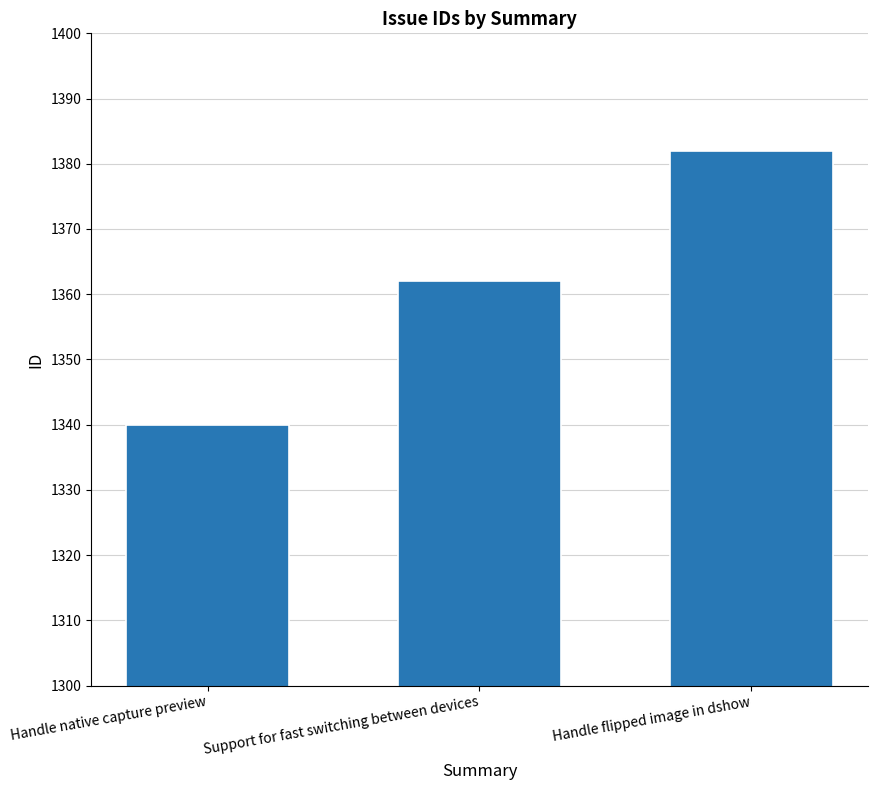

The value at Handle flipped image in dshow is 804. True or false?

False